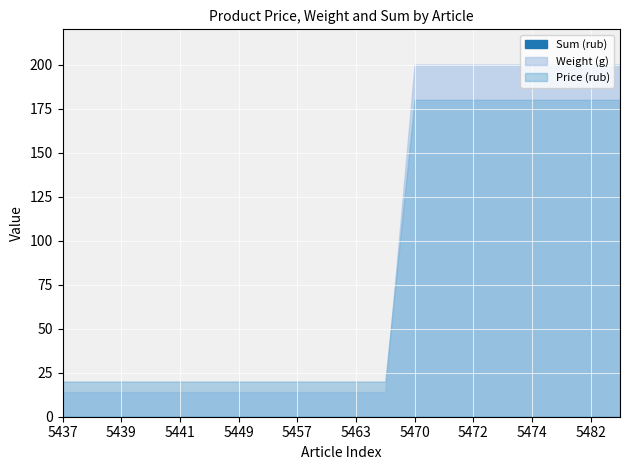

At 5472, list the series in order from smallest to largest.

Sum (rub), Price (rub), Weight (g)